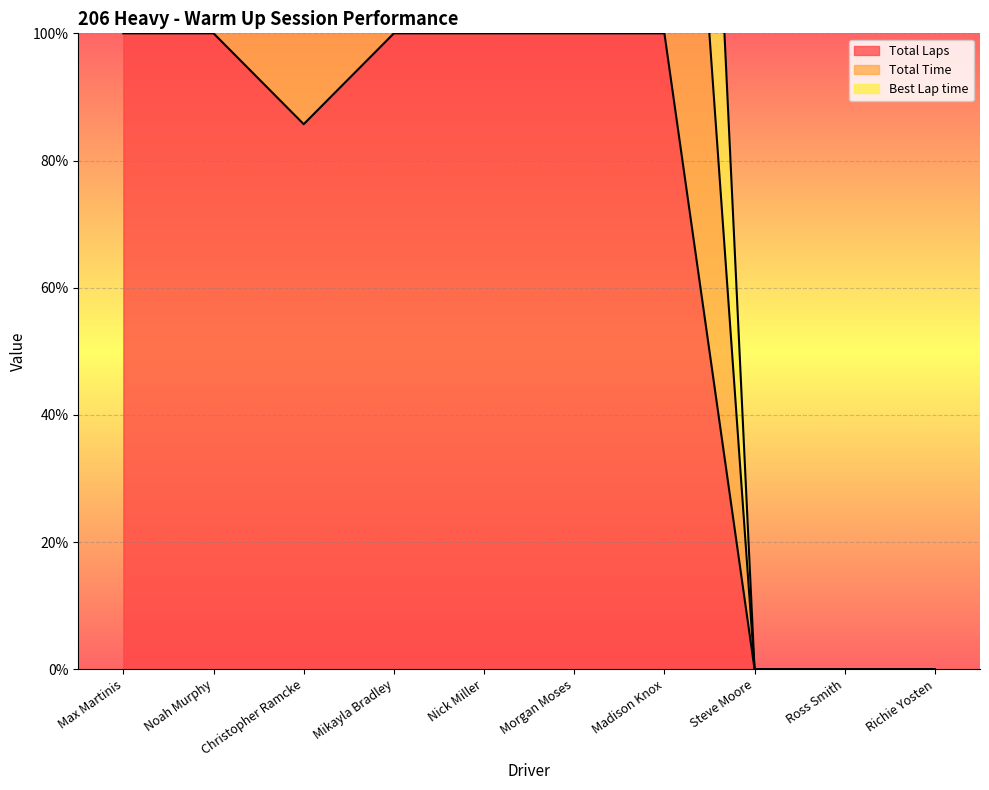

At which label does Total Time first exceed 294?

Max Martinis